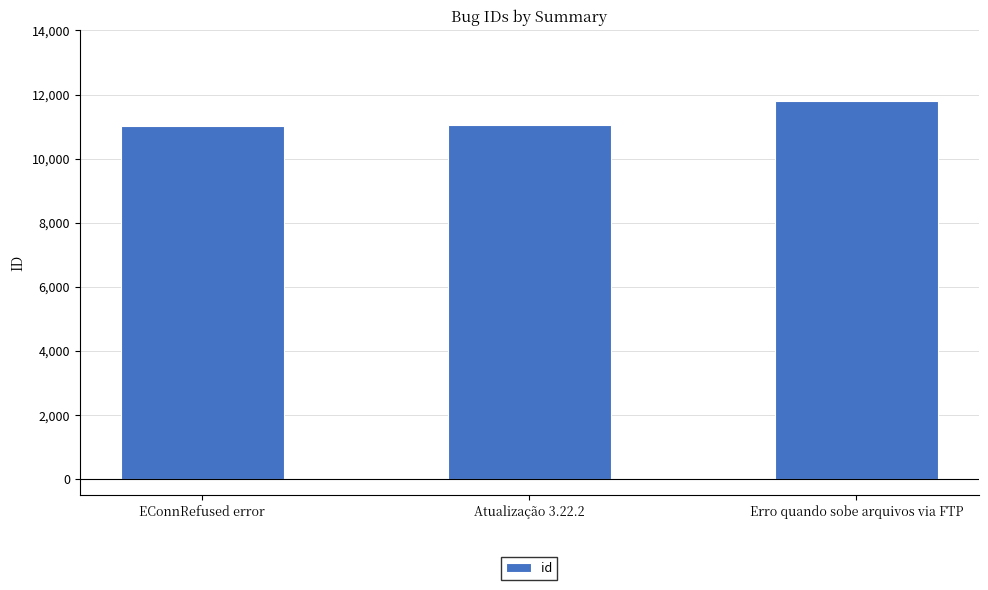

What is the approximate value at Atualização 3.22.2, to the nearest 50?

11050